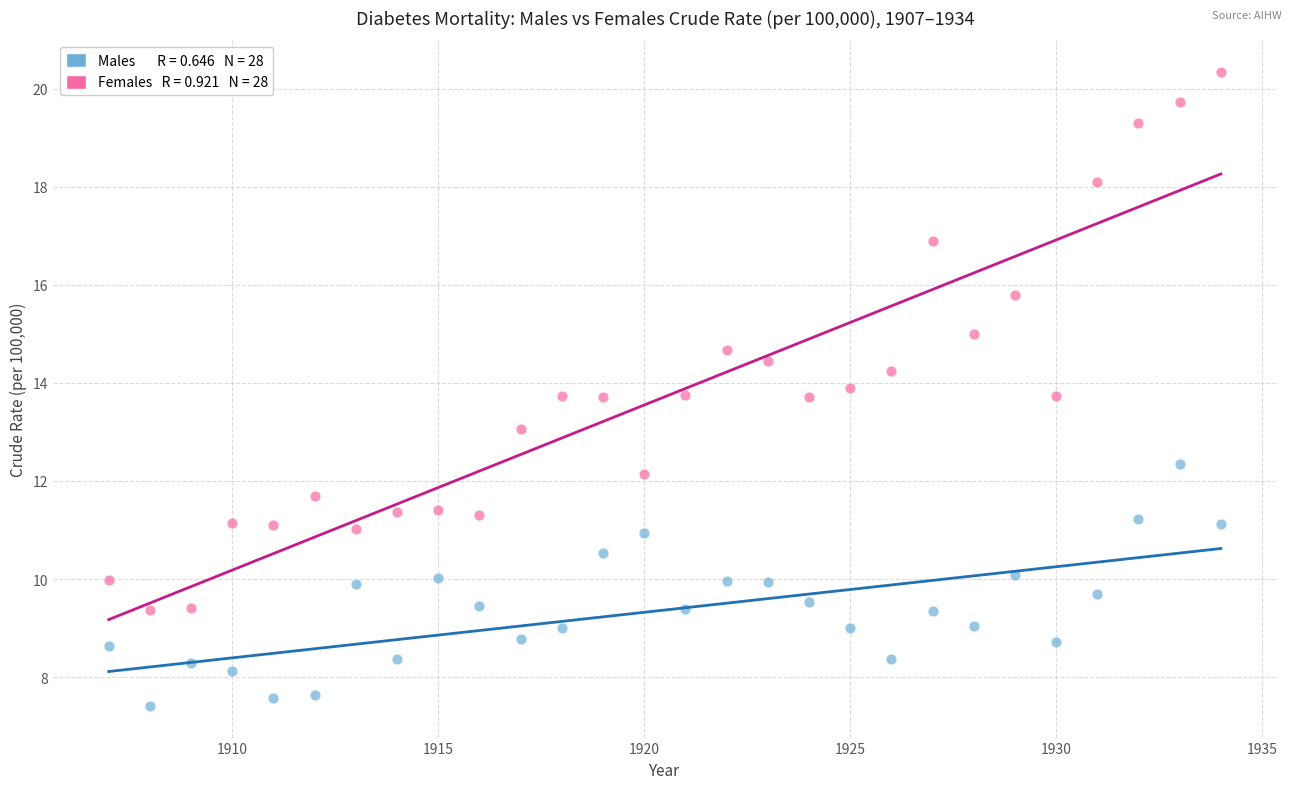

Across all data points, what is the range of X values (max minus min)?

27.0